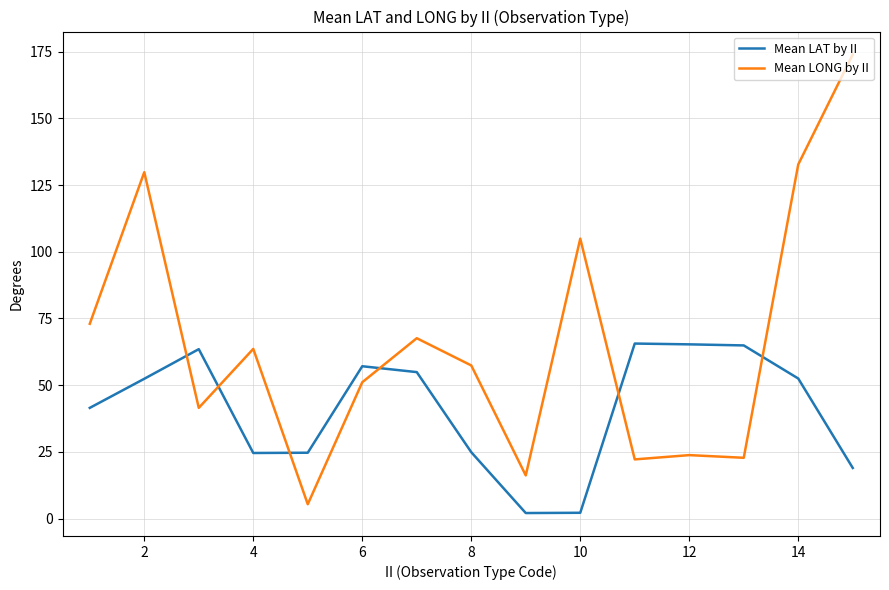

What is the minimum value for Mean LONG by II?

5.4